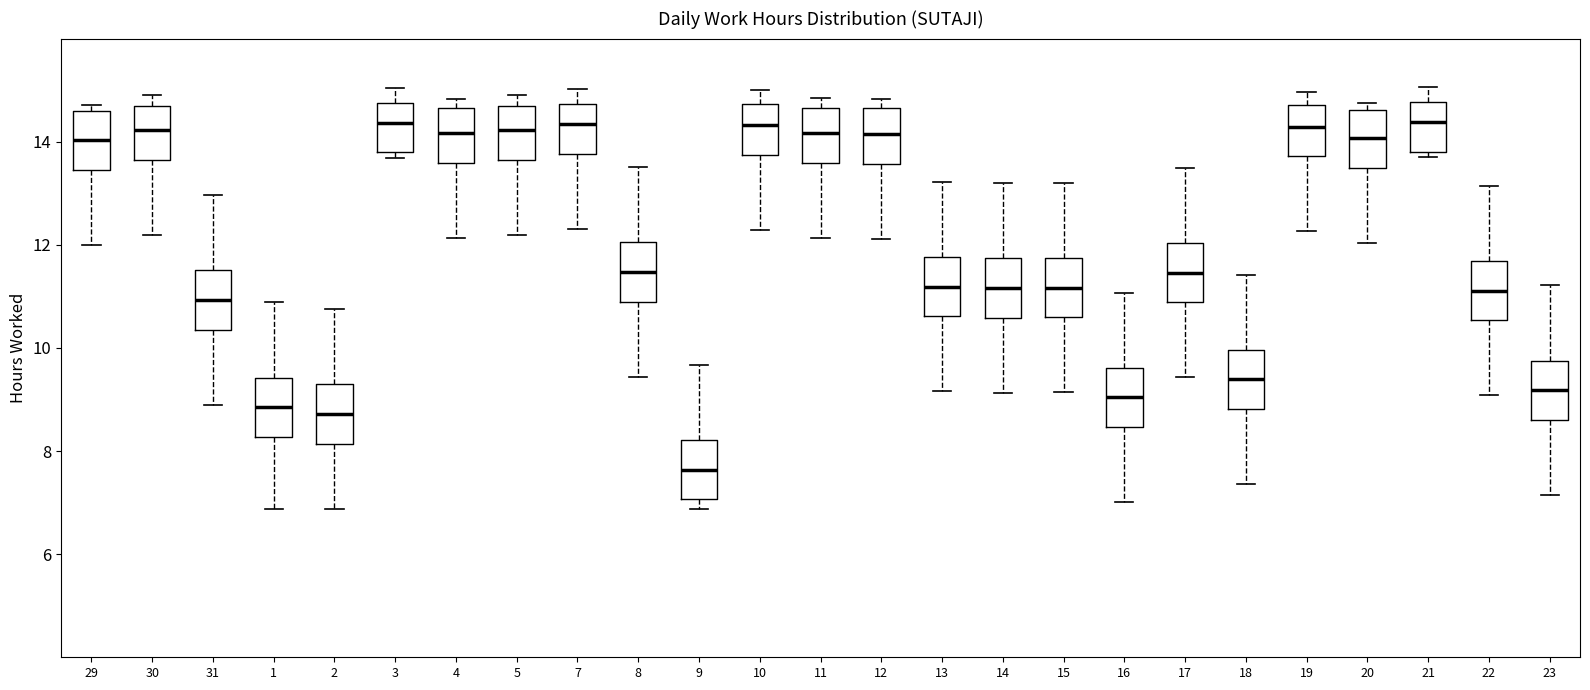

Reading left to right, read every box against the y-axis: the position of its median line, the range the box covers, and the ends of its whiskers. The values are not printed on the chart, so give them approximately, as read against the axis.

29: median 14.0, box 13.4 to 14.6, whiskers 12.0 to 14.8
30: median 14.2, box 13.6 to 14.6, whiskers 12.2 to 15.0
31: median 11.0, box 10.4 to 11.6, whiskers 8.8 to 13.0
1: median 8.8, box 8.2 to 9.4, whiskers 6.8 to 10.8
2: median 8.8, box 8.2 to 9.2, whiskers 6.8 to 10.8
3: median 14.4, box 13.8 to 14.8, whiskers 13.6 to 15.0
4: median 14.2, box 13.6 to 14.6, whiskers 12.2 to 14.8
5: median 14.2, box 13.6 to 14.6, whiskers 12.2 to 15.0
7: median 14.4, box 13.8 to 14.8, whiskers 12.4 to 15.0
8: median 11.4, box 10.8 to 12.0, whiskers 9.4 to 13.6
9: median 7.6, box 7.0 to 8.2, whiskers 6.8 to 9.6
10: median 14.4, box 13.8 to 14.8, whiskers 12.2 to 15.0
11: median 14.2, box 13.6 to 14.6, whiskers 12.2 to 14.8
12: median 14.2, box 13.6 to 14.6, whiskers 12.2 to 14.8
13: median 11.2, box 10.6 to 11.8, whiskers 9.2 to 13.2
14: median 11.2, box 10.6 to 11.8, whiskers 9.2 to 13.2
15: median 11.2, box 10.6 to 11.8, whiskers 9.2 to 13.2
16: median 9.0, box 8.4 to 9.6, whiskers 7.0 to 11.0
17: median 11.4, box 10.8 to 12.0, whiskers 9.4 to 13.4
18: median 9.4, box 8.8 to 10.0, whiskers 7.4 to 11.4
19: median 14.2, box 13.8 to 14.8, whiskers 12.2 to 15.0
20: median 14.0, box 13.4 to 14.6, whiskers 12.0 to 14.8
21: median 14.4, box 13.8 to 14.8, whiskers 13.8 (just below the box's lower edge) to 15.0
22: median 11.2, box 10.6 to 11.6, whiskers 9.0 to 13.2
23: median 9.2, box 8.6 to 9.8, whiskers 7.2 to 11.2